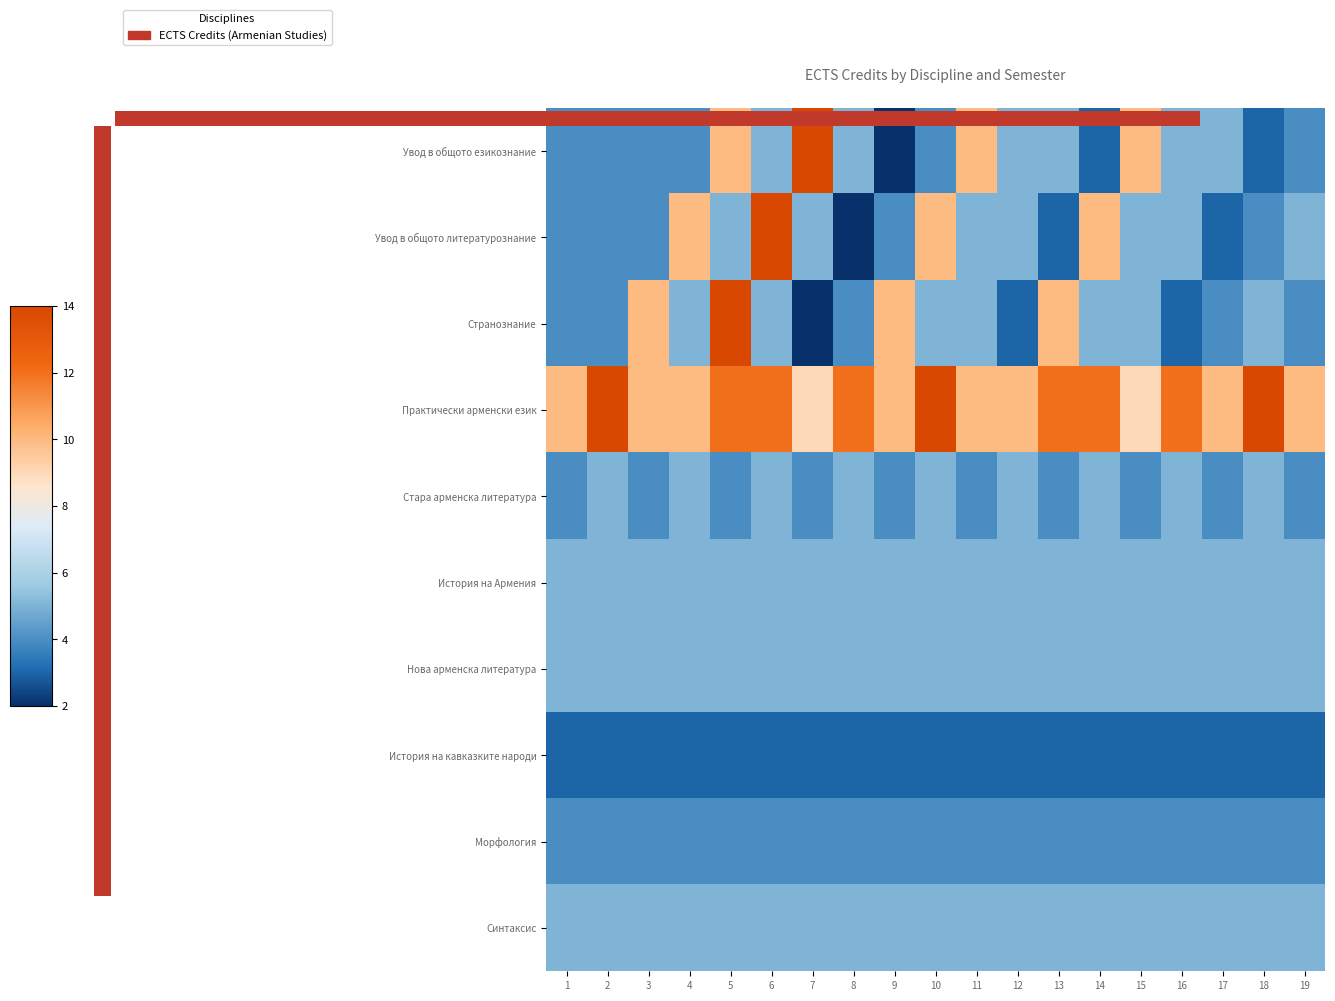

Reading left to right, transcribe all the data shown in this chart.

Увод в общото езикознание: 1=0.2	2=0.2	3=0.2	4=0.2	5=0.7	6=0.2	7=1.0	8=0.2	9=0.0	10=0.2	11=0.7	12=0.2	13=0.2	14=0.1	15=0.7	16=0.2	17=0.2	18=0.1	19=0.2
Увод в общото литературознание: 1=0.2	2=0.2	3=0.2	4=0.7	5=0.2	6=1.0	7=0.2	8=0.0	9=0.2	10=0.7	11=0.2	12=0.2	13=0.1	14=0.7	15=0.2	16=0.2	17=0.1	18=0.2	19=0.2
Странознание: 1=0.2	2=0.2	3=0.7	4=0.2	5=1.0	6=0.2	7=0.0	8=0.2	9=0.7	10=0.2	11=0.2	12=0.1	13=0.7	14=0.2	15=0.2	16=0.1	17=0.2	18=0.2	19=0.2
Практически арменски език: 1=0.7	2=1.0	3=0.7	4=0.7	5=0.8	6=0.8	7=0.6	8=0.8	9=0.7	10=1.0	11=0.7	12=0.7	13=0.8	14=0.8	15=0.6	16=0.8	17=0.7	18=1.0	19=0.7
Стара арменска литература: 1=0.2	2=0.2	3=0.2	4=0.2	5=0.2	6=0.2	7=0.2	8=0.2	9=0.2	10=0.2	11=0.2	12=0.2	13=0.2	14=0.2	15=0.2	16=0.2	17=0.2	18=0.2	19=0.2
История на Армения: 1=0.2	2=0.2	3=0.2	4=0.2	5=0.2	6=0.2	7=0.2	8=0.2	9=0.2	10=0.2	11=0.2	12=0.2	13=0.2	14=0.2	15=0.2	16=0.2	17=0.2	18=0.2	19=0.2
Нова арменска литература: 1=0.2	2=0.2	3=0.2	4=0.2	5=0.2	6=0.2	7=0.2	8=0.2	9=0.2	10=0.2	11=0.2	12=0.2	13=0.2	14=0.2	15=0.2	16=0.2	17=0.2	18=0.2	19=0.2
История на кавказките народи: 1=0.1	2=0.1	3=0.1	4=0.1	5=0.1	6=0.1	7=0.1	8=0.1	9=0.1	10=0.1	11=0.1	12=0.1	13=0.1	14=0.1	15=0.1	16=0.1	17=0.1	18=0.1	19=0.1
Морфология: 1=0.2	2=0.2	3=0.2	4=0.2	5=0.2	6=0.2	7=0.2	8=0.2	9=0.2	10=0.2	11=0.2	12=0.2	13=0.2	14=0.2	15=0.2	16=0.2	17=0.2	18=0.2	19=0.2
Синтаксис: 1=0.2	2=0.2	3=0.2	4=0.2	5=0.2	6=0.2	7=0.2	8=0.2	9=0.2	10=0.2	11=0.2	12=0.2	13=0.2	14=0.2	15=0.2	16=0.2	17=0.2	18=0.2	19=0.2